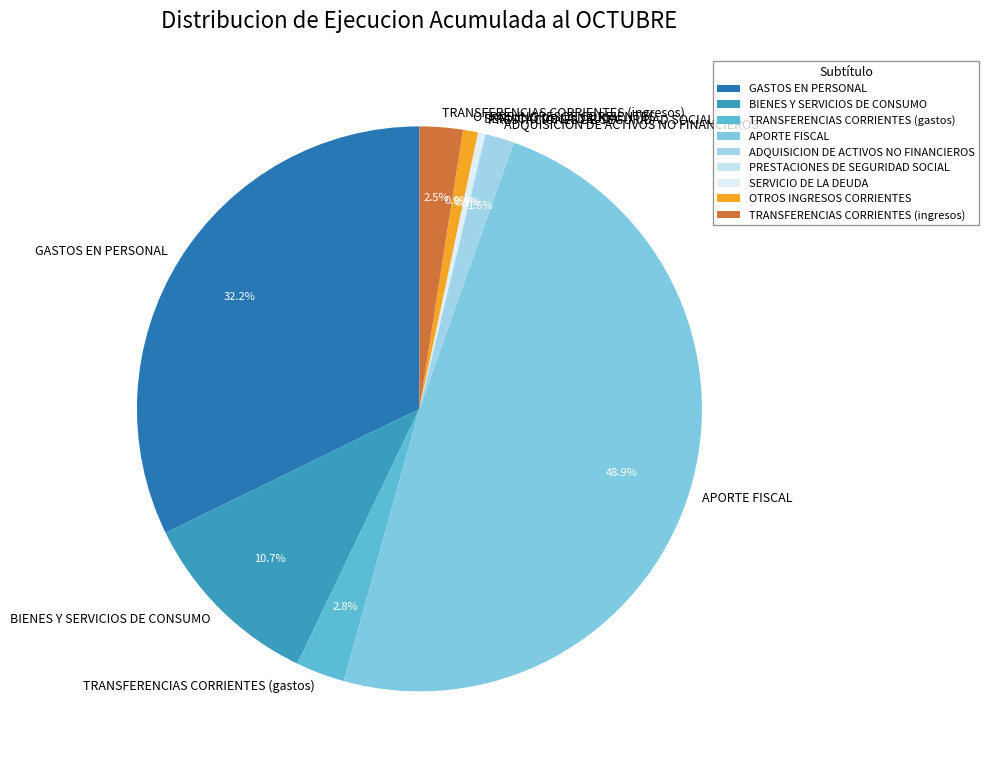

Between APORTE FISCAL and TRANSFERENCIAS CORRIENTES (ingresos), which is larger?

APORTE FISCAL